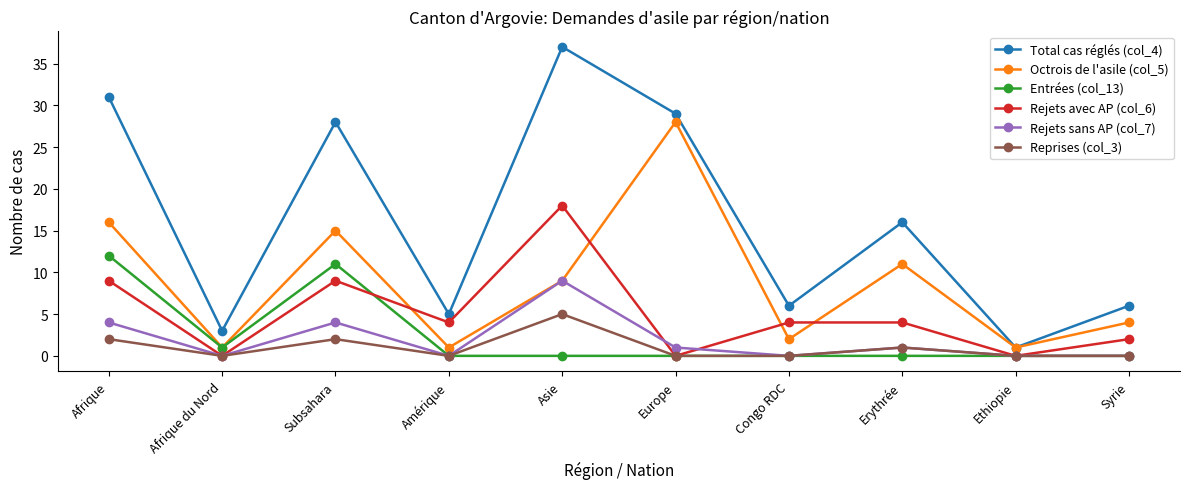

Which series changed the most between Amérique and Erythrée?

Total cas réglés (col_4)